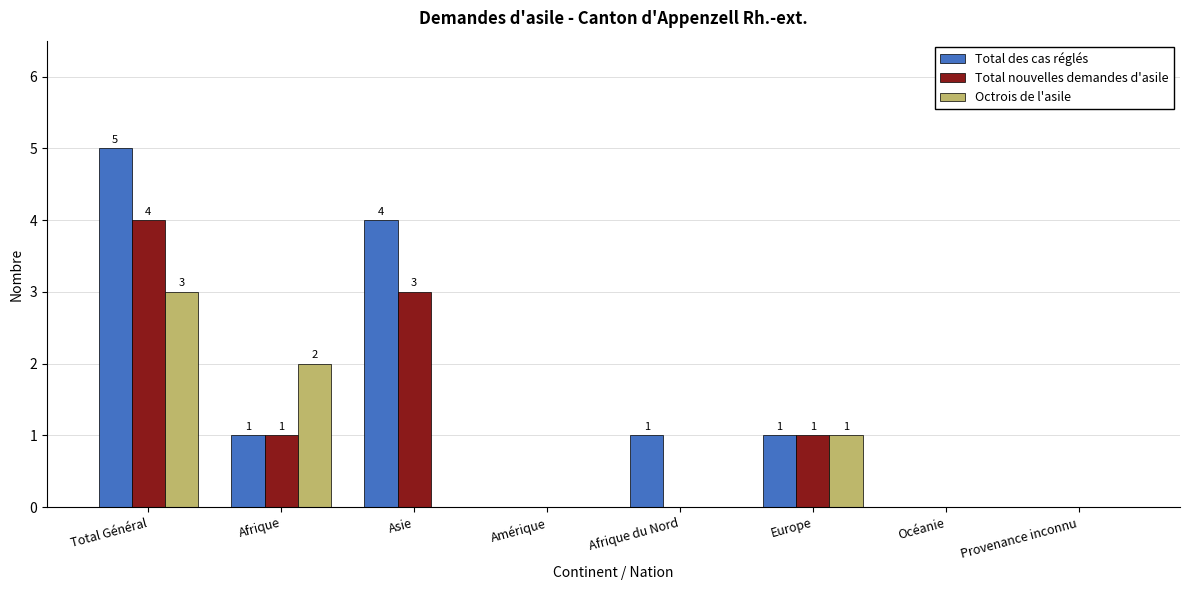

What are all the series names shown in the legend?

Total des cas réglés, Total nouvelles demandes d'asile, Octrois de l'asile